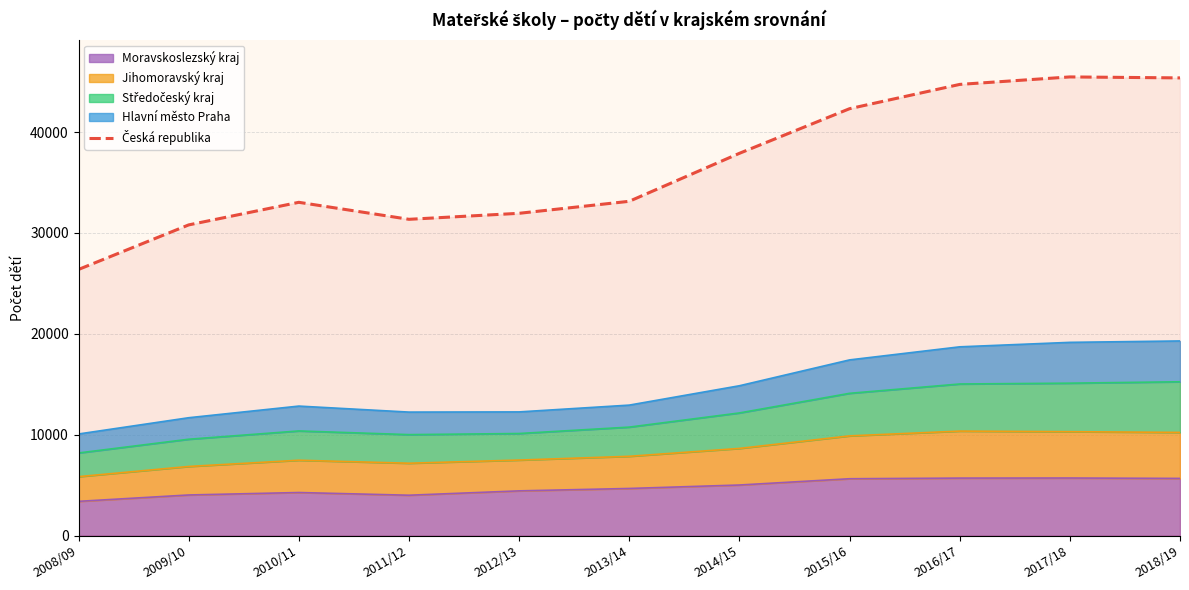

How many interior local valleys (lower than both neighbors) does the data have?

1